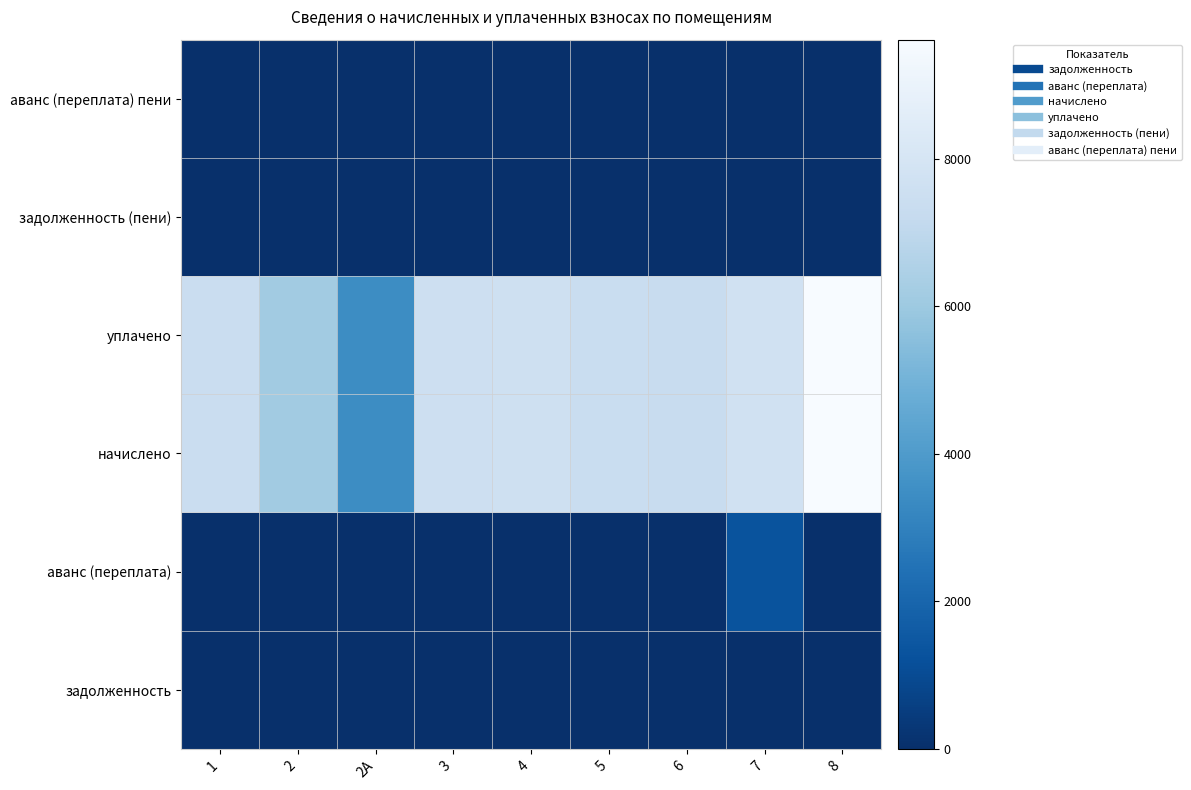

Count the number of categories in the chart.

9